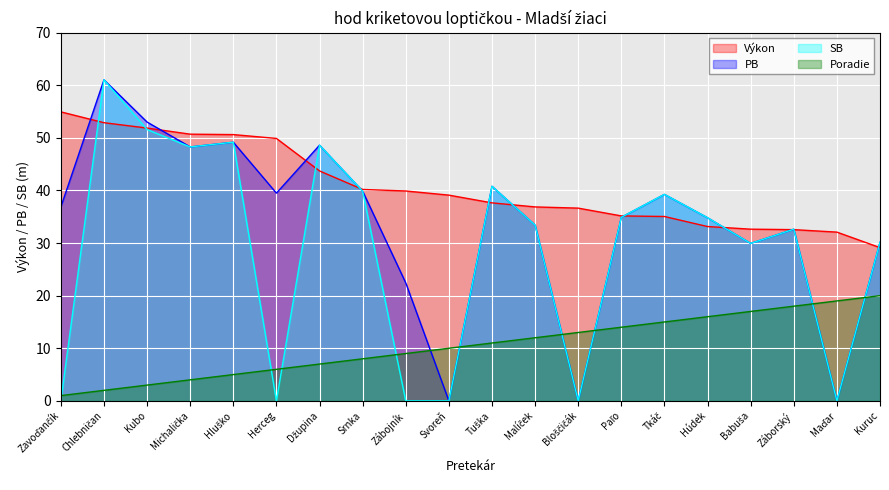

Reading left to right, extract all data points from this chart.

Výkon: 54.9	52.9	51.9	50.7	50.6	49.9	43.7	40.2	39.9	39.1	37.6	36.9	36.6	35.2	35.0	33.1	32.6	32.5	32.1	29.1
PB: 36.9	61.0	53.0	48.3	49.2	39.5	48.6	39.9	22.4	0.0	40.8	33.4	0.0	34.9	39.2	34.8	29.9	32.6	0.0	30.1
SB: 0.0	61.0	51.6	48.3	49.2	0.0	48.6	39.9	0.0	0.0	40.8	33.4	0.0	34.9	39.2	34.8	29.9	32.6	0.0	30.1
Poradie: 1.0	2.0	3.0	4.0	5.0	6.0	7.0	8.0	9.0	10.0	11.0	12.0	13.0	14.0	15.0	16.0	17.0	18.0	19.0	20.0